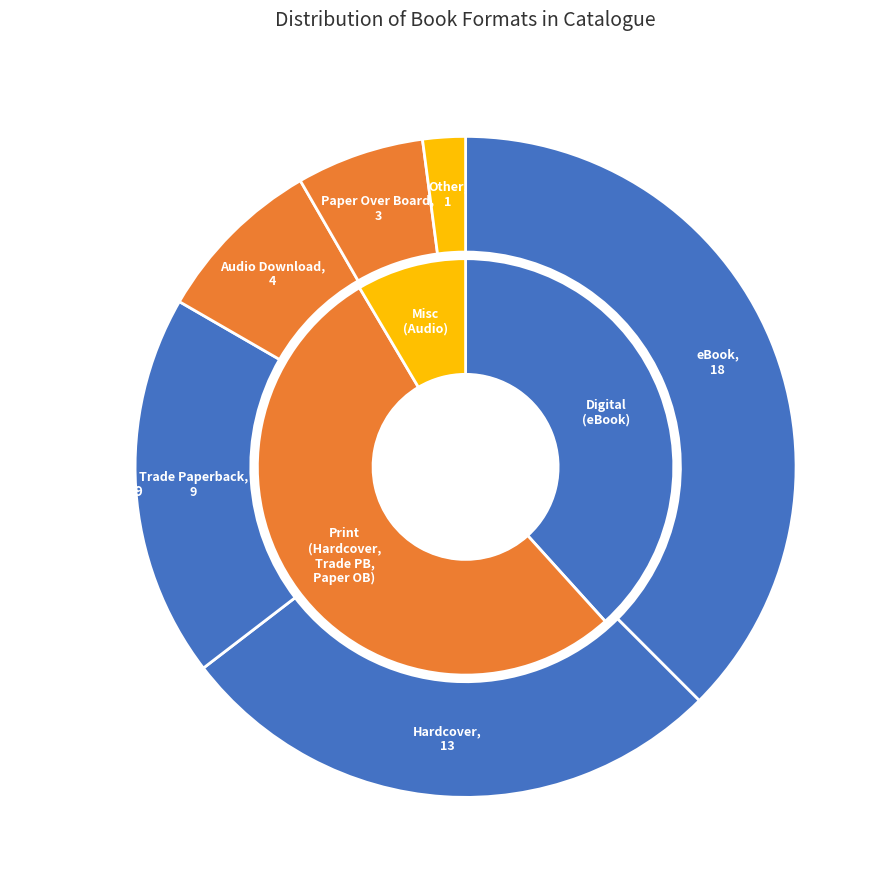

What is the change in value from Audio Download to Paper Over Board?

-1